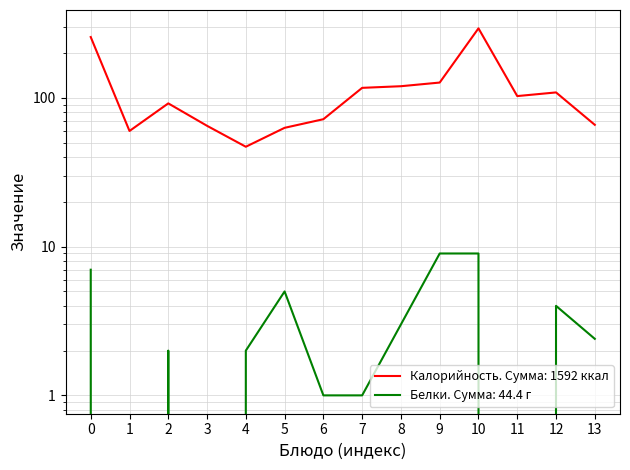

Which series changed the most between 10 and 13?

Калорийность